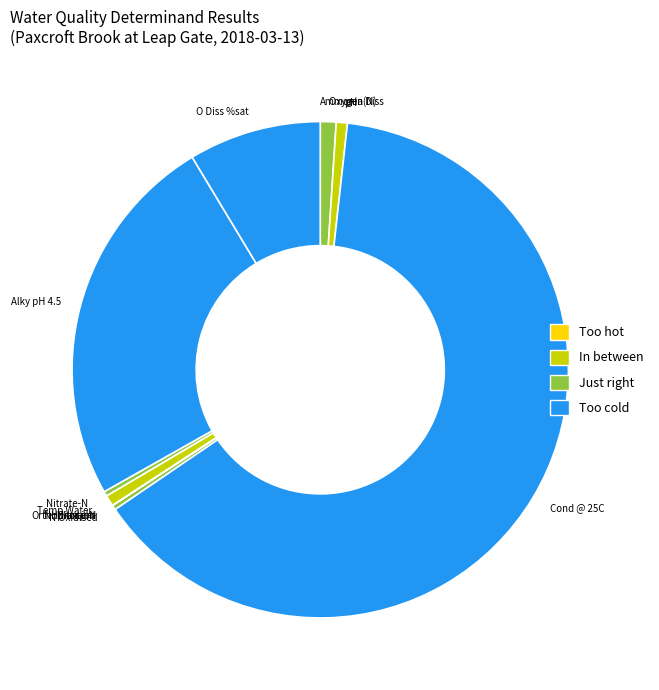

Between Oxygen Diss and O Diss %sat, which is larger?

O Diss %sat